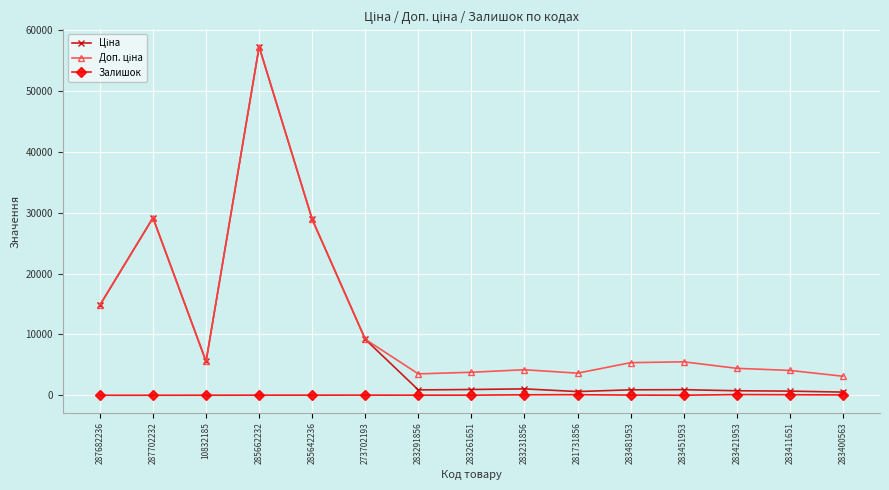

True or false: Залишок has more than 0 points higher than both neighbors.

True